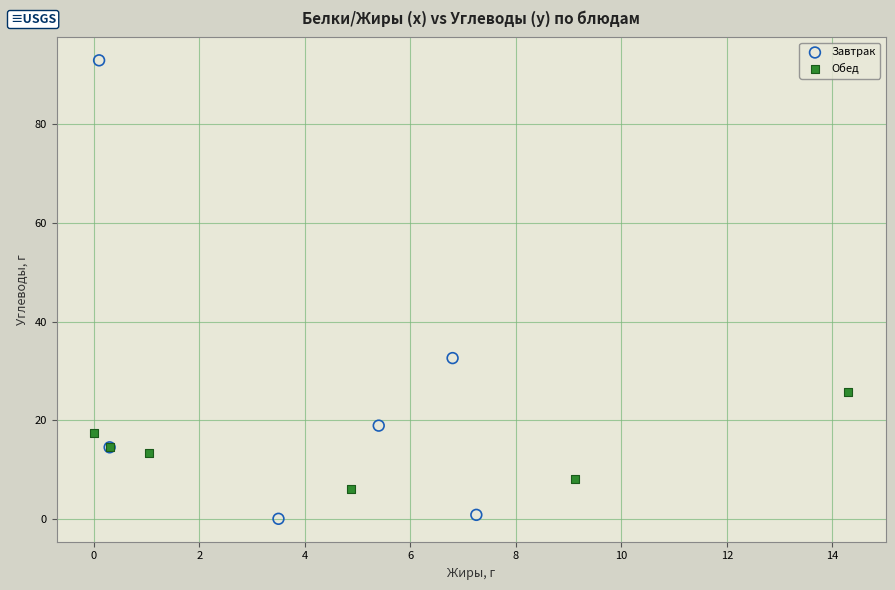

What are all the series names shown in the legend?

Завтрак, Обед